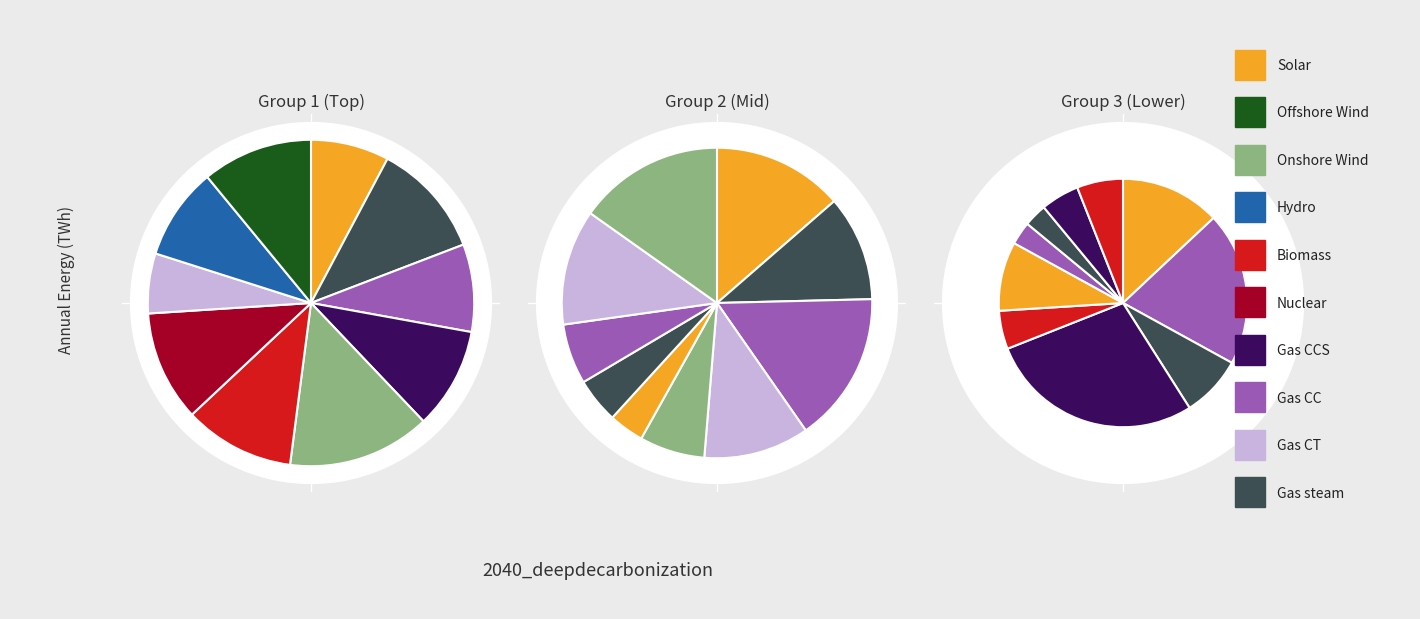

Count the number of slices in the pie.

30